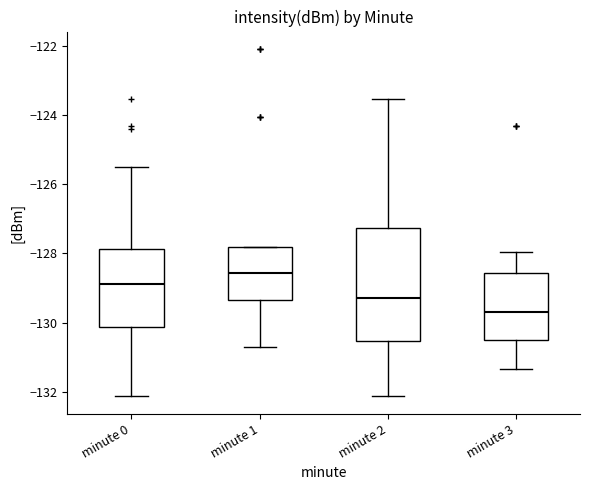

Reading left to right, read every box against the y-axis: the position of its median line, the range the box covers, and the ends of its whiskers. The values are not printed on the chart, so give them approximately, as read against the axis.

minute 0: median -128.8, box -130.2 to -127.8, whiskers -132.2 to -125.4
minute 1: median -128.6, box -129.4 to -127.8, whiskers -130.8 to -127.8
minute 2: median -129.2, box -130.6 to -127.2, whiskers -132.2 to -123.6
minute 3: median -129.6, box -130.6 to -128.6, whiskers -131.4 to -128.0